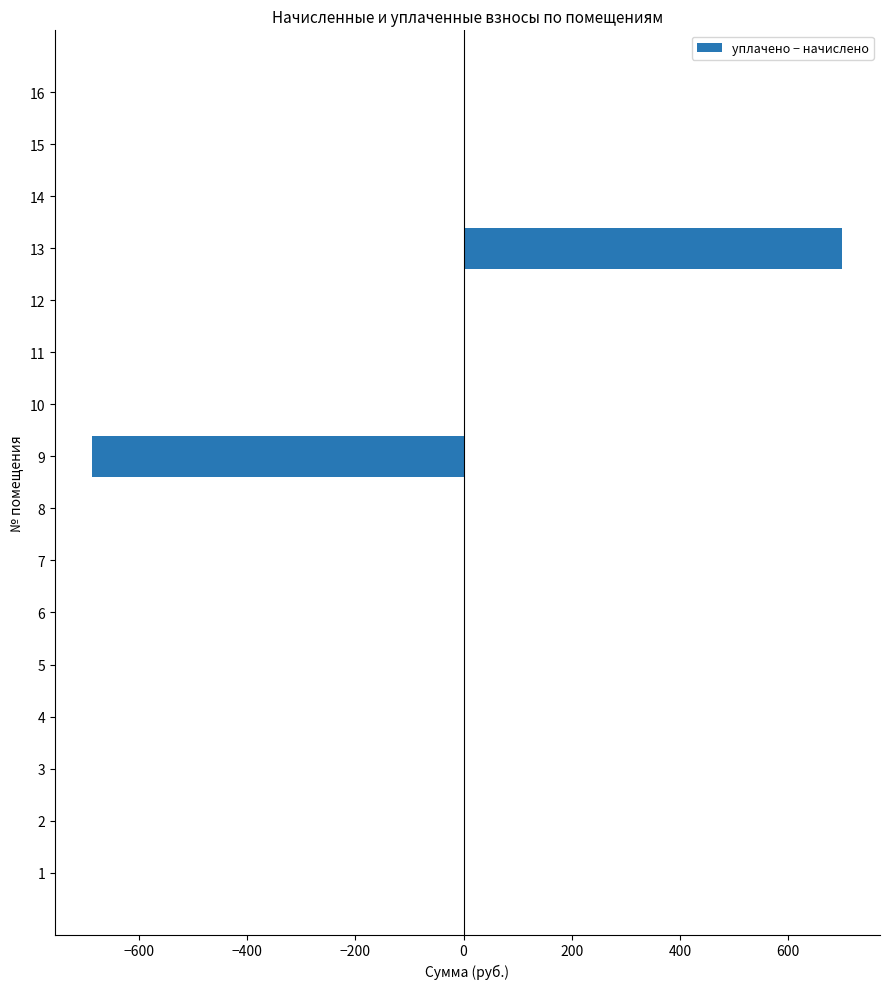

What is the sum of the values at 11 and 9?

-686.9